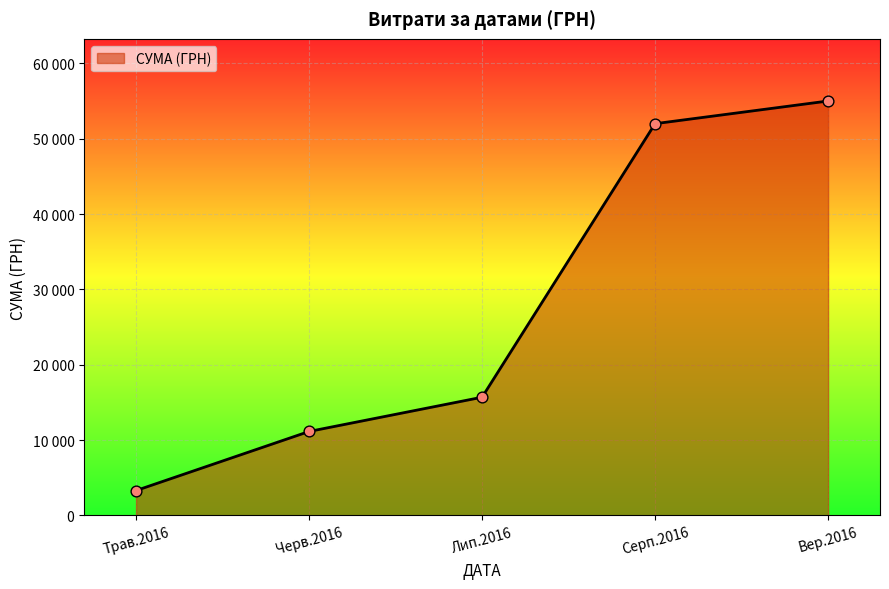

Is this an area chart (filled region under the line)?

Yes